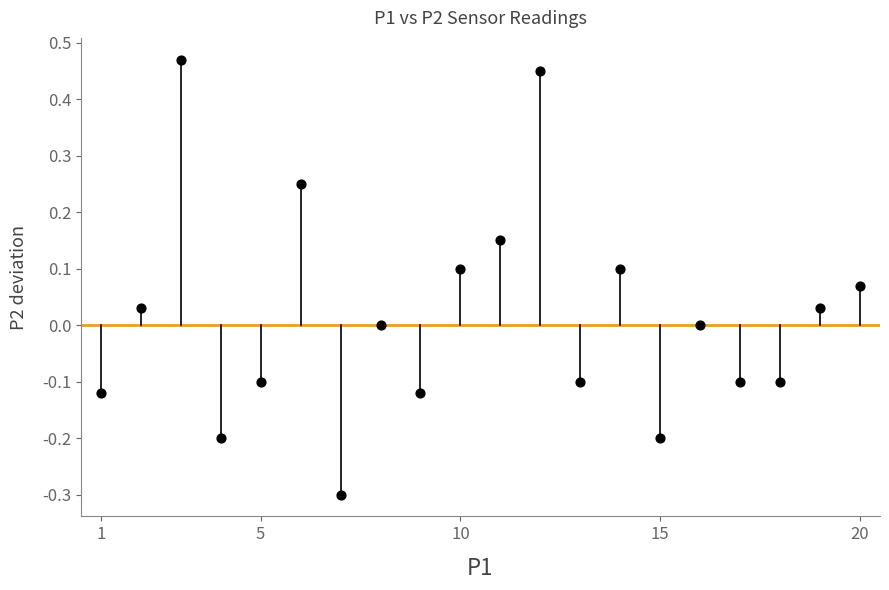

What is the range of X values (max minus min)?

19.0